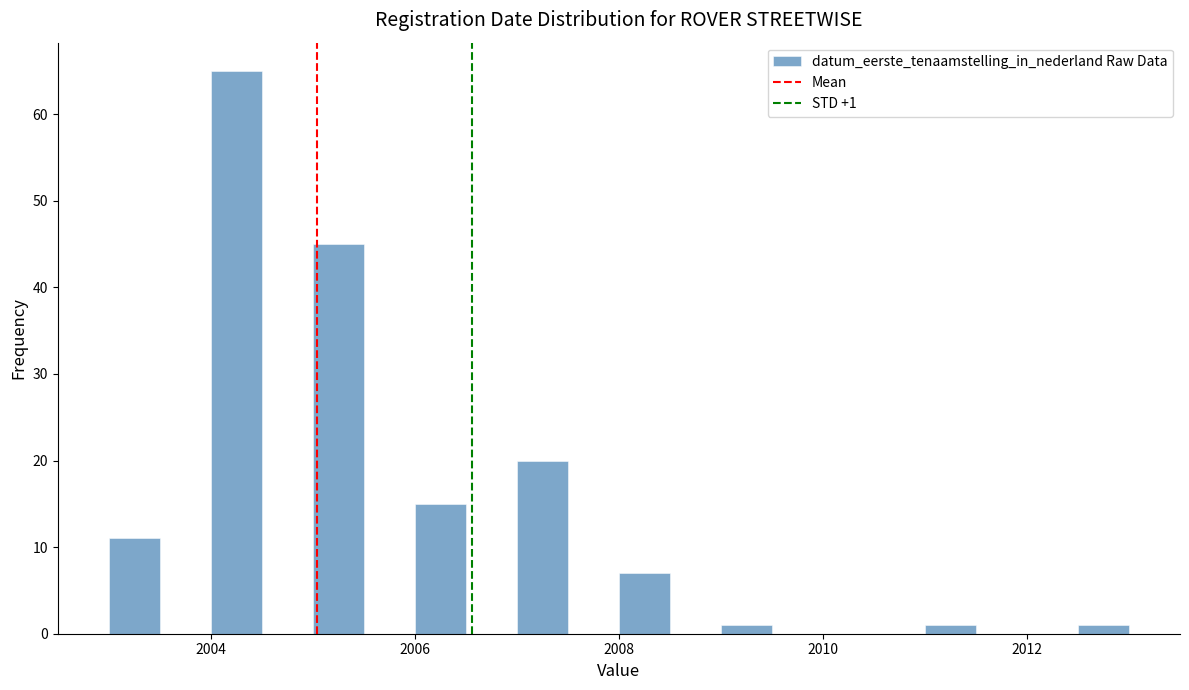

Read against the x-axis, roughly where is the centre of the tallest bar?

2004.2